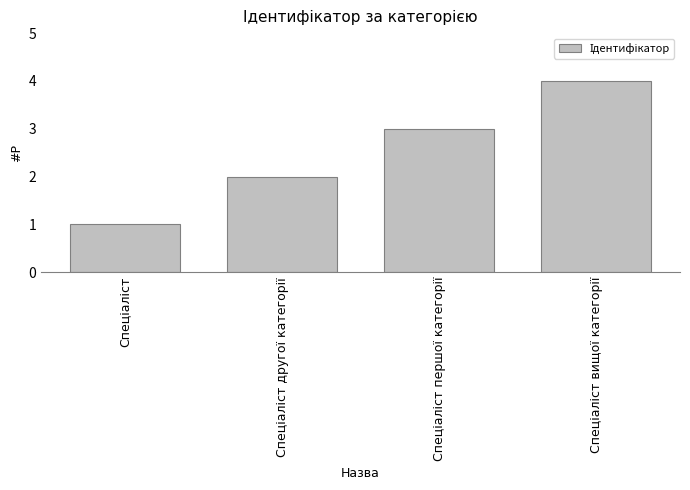

What is the greatest value displayed?

4